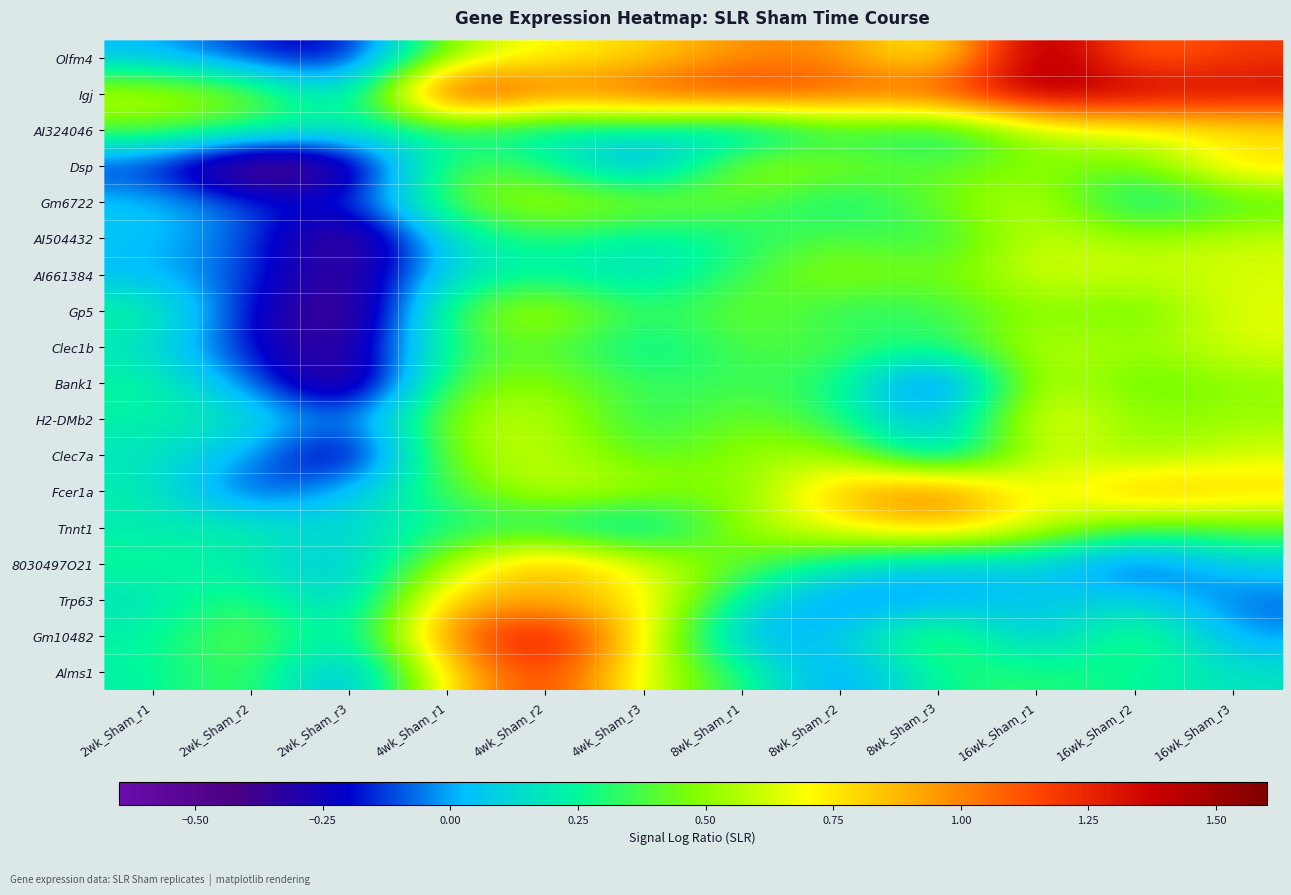

How many distinct data groups are displayed?

18